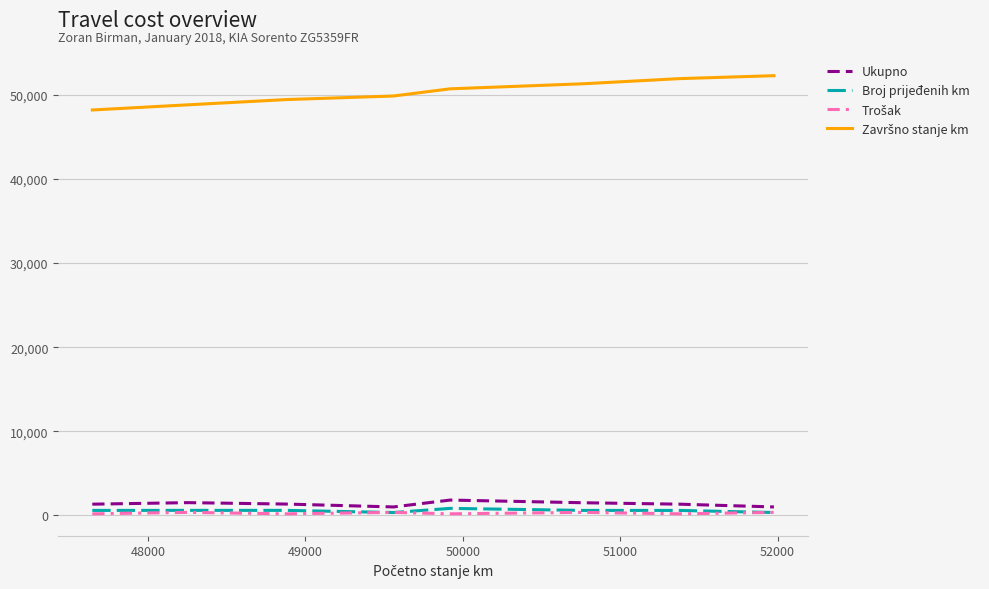

How many distinct data groups are displayed?

4